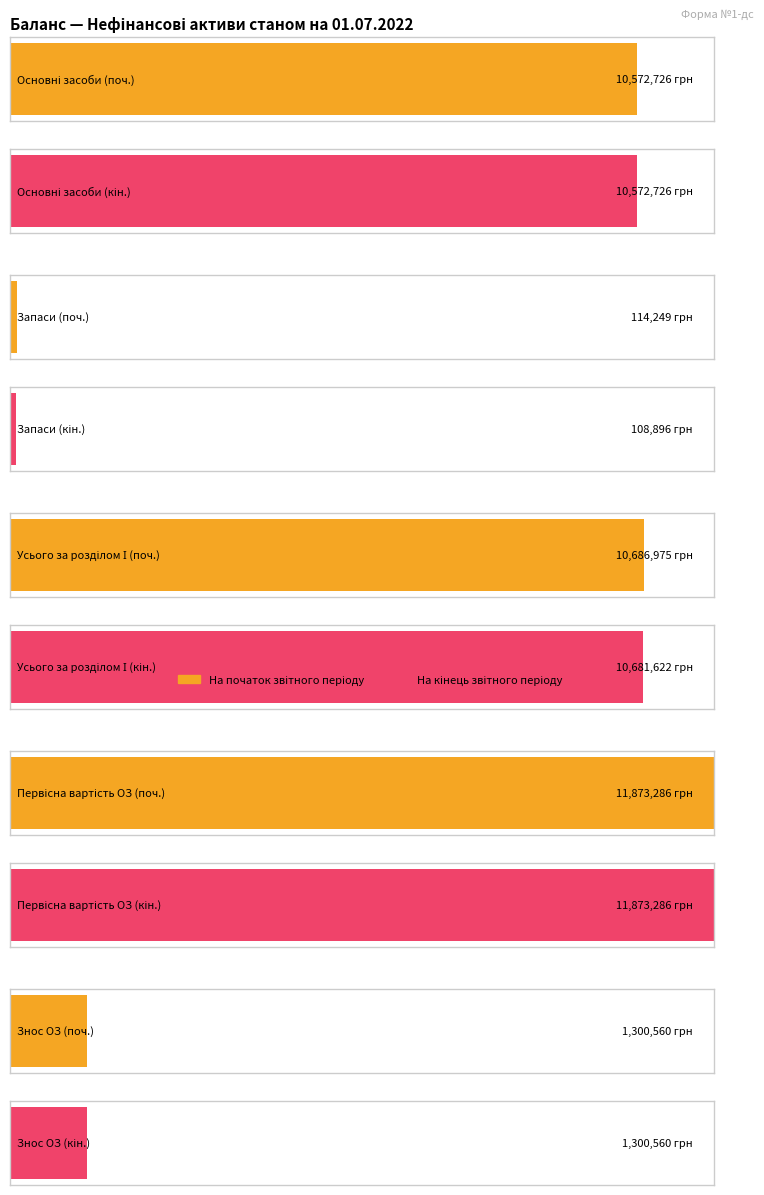

What value does the На початок звітного періоду series have at 0?

10572726